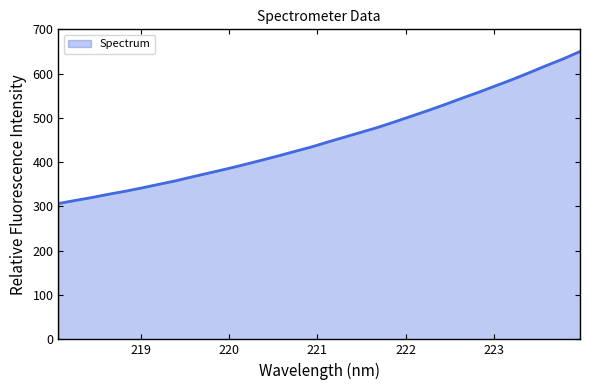

What is the smallest value displayed?

306.7